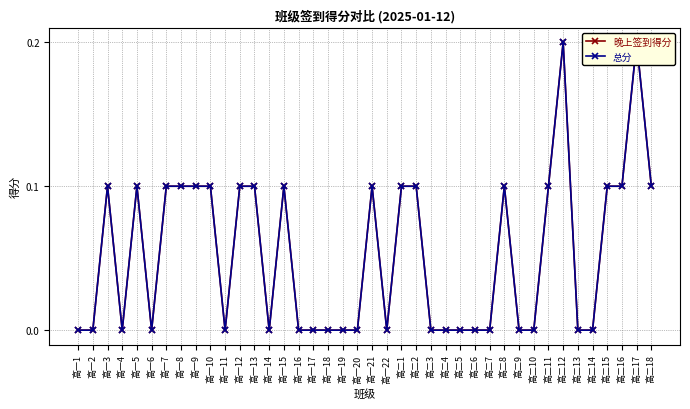

How many 总分 values are between 0 and 1?

40